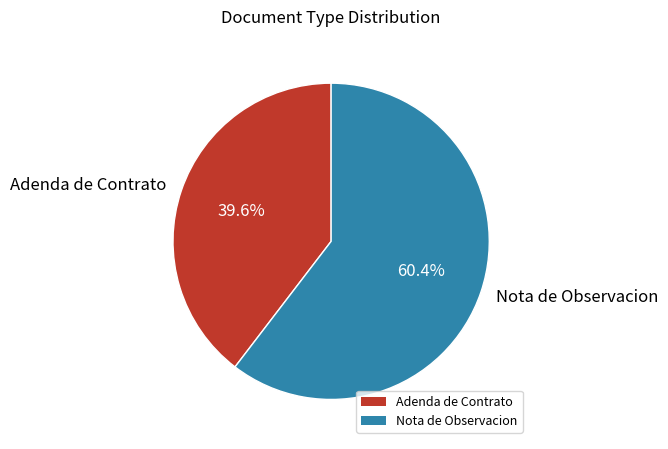

Count the number of slices in the pie.

2